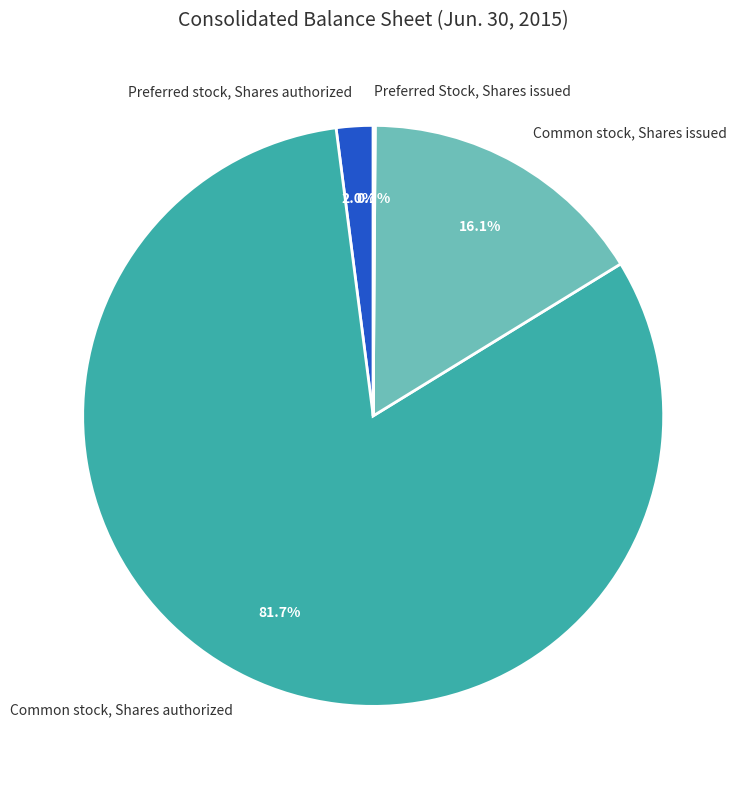

Which slice is the largest?

Common stock, Shares authorized